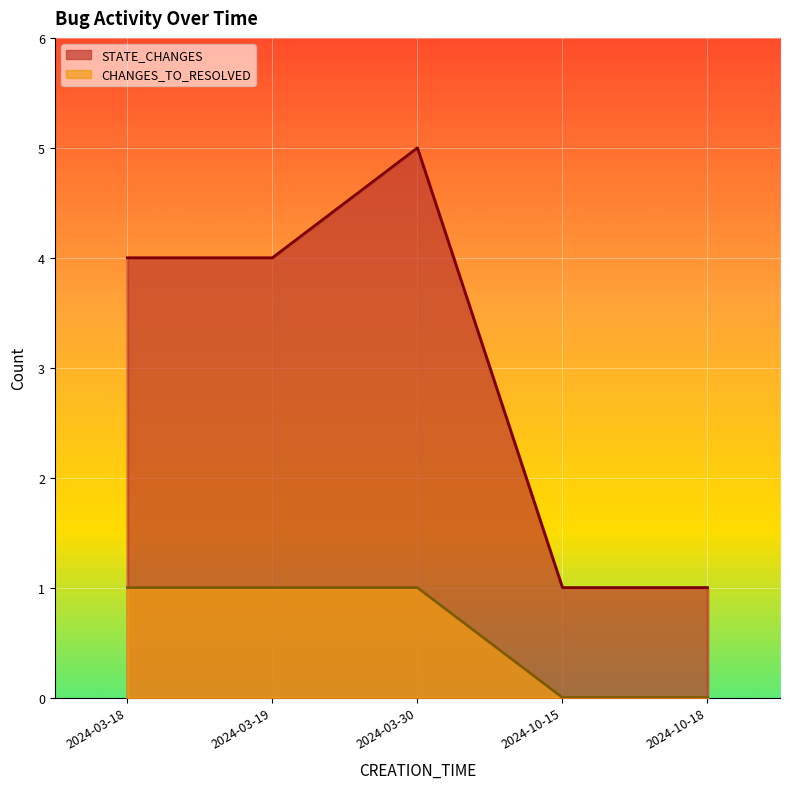

Reading left to right, list all the values displayed in this chart.

STATE_CHANGES: 4	4	5	1	1
CHANGES_TO_RESOLVED: 1	1	1	0	0